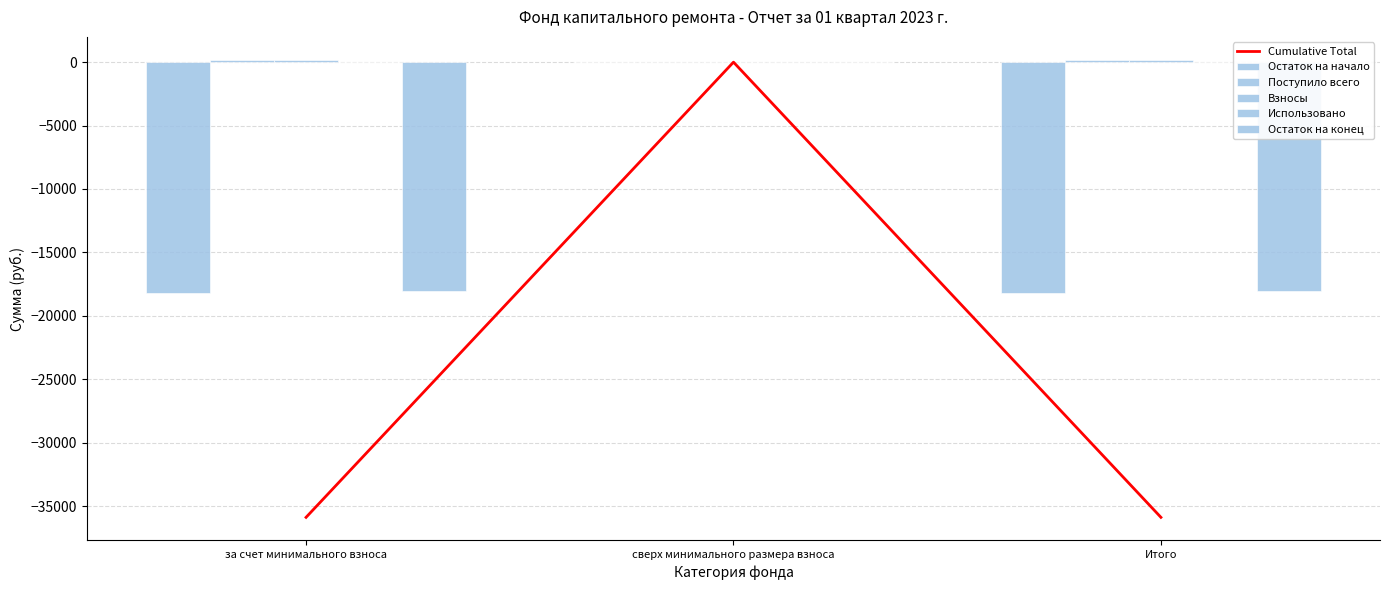

What is the label of the 1st bar from the left?

за счет минимального взноса